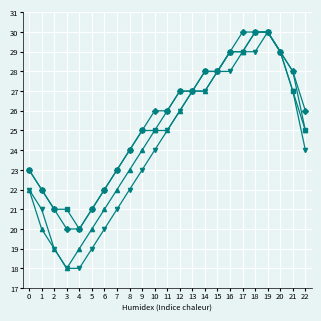

What is the total value across all series at 2?

80